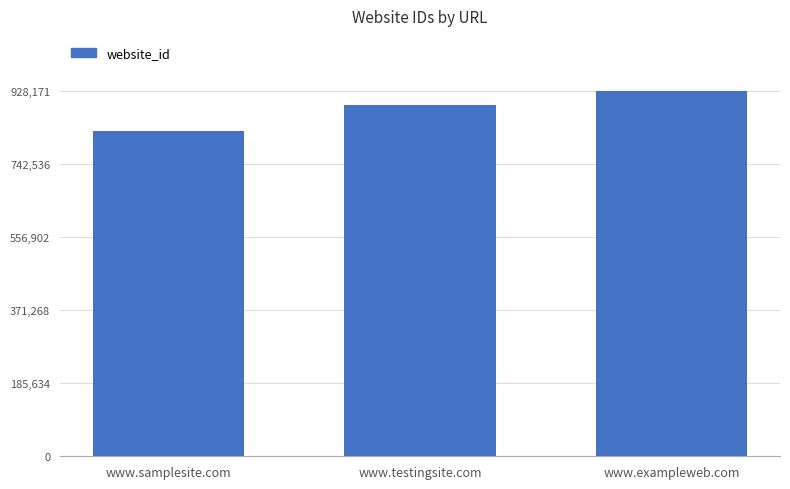

What is the minimum value shown in the chart?

826278